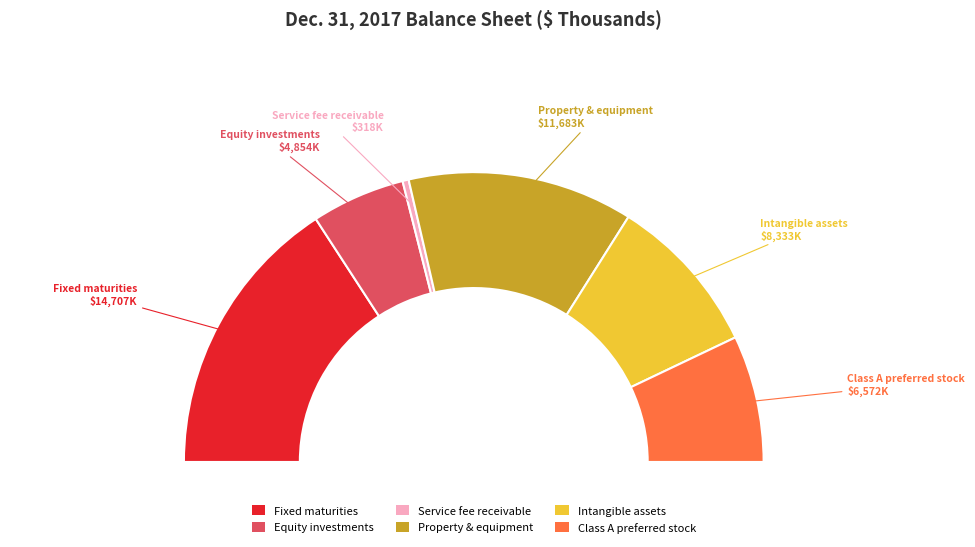

What is the largest slice in the pie chart?

Fixed maturities, cost